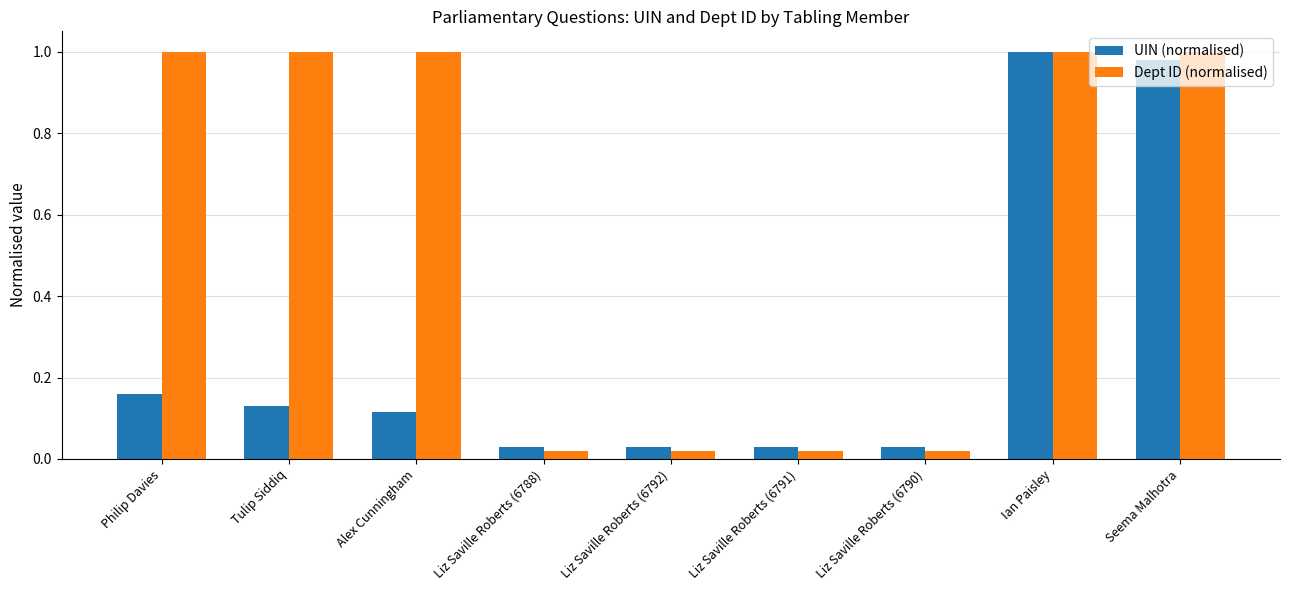

Which series has the largest range (max minus min)?

Dept ID (normalised)